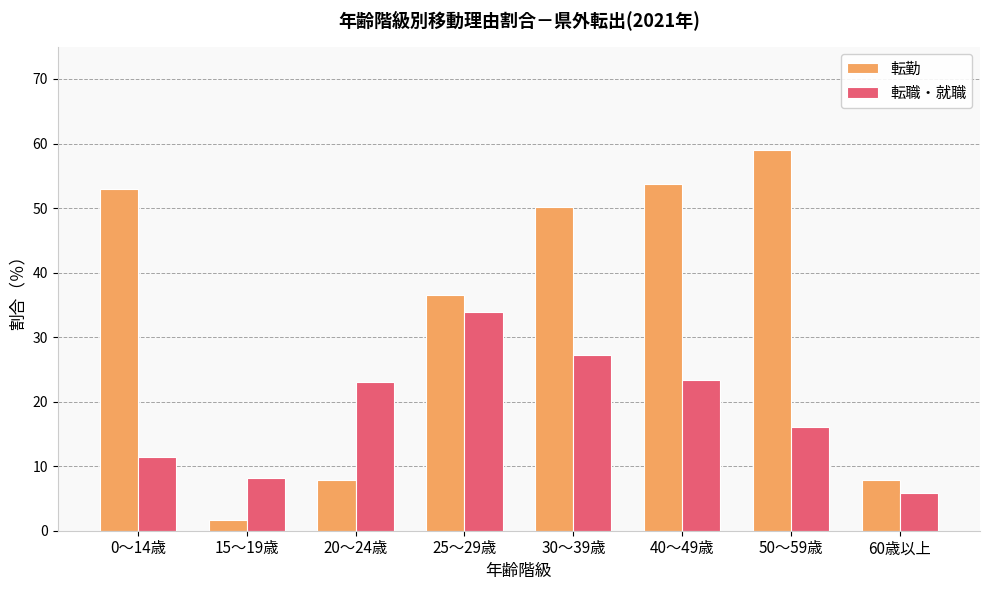

What position from the right is 25～29歳?

5